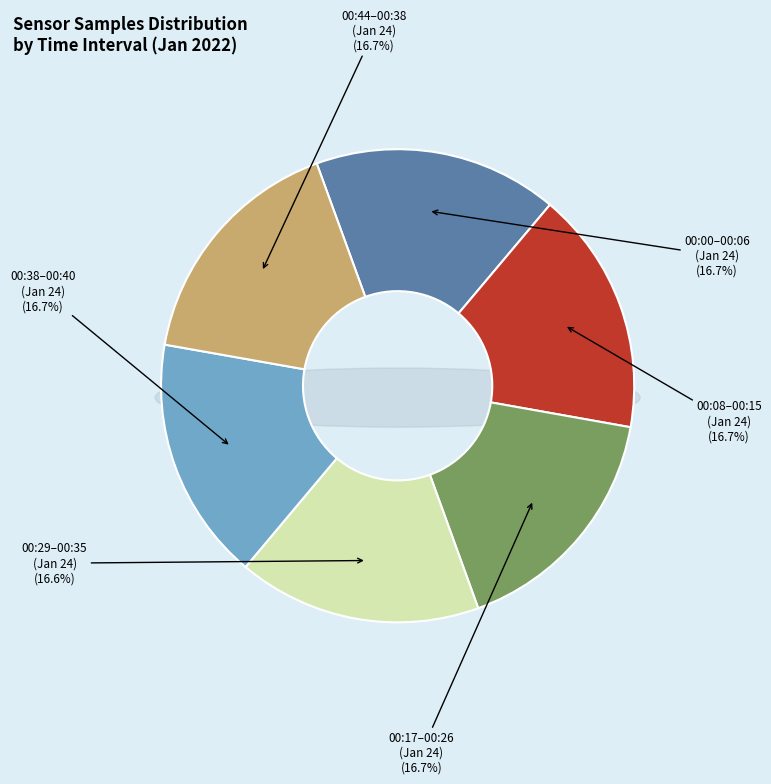

What is the ratio of the value at 28 to the value at 28?

1.0